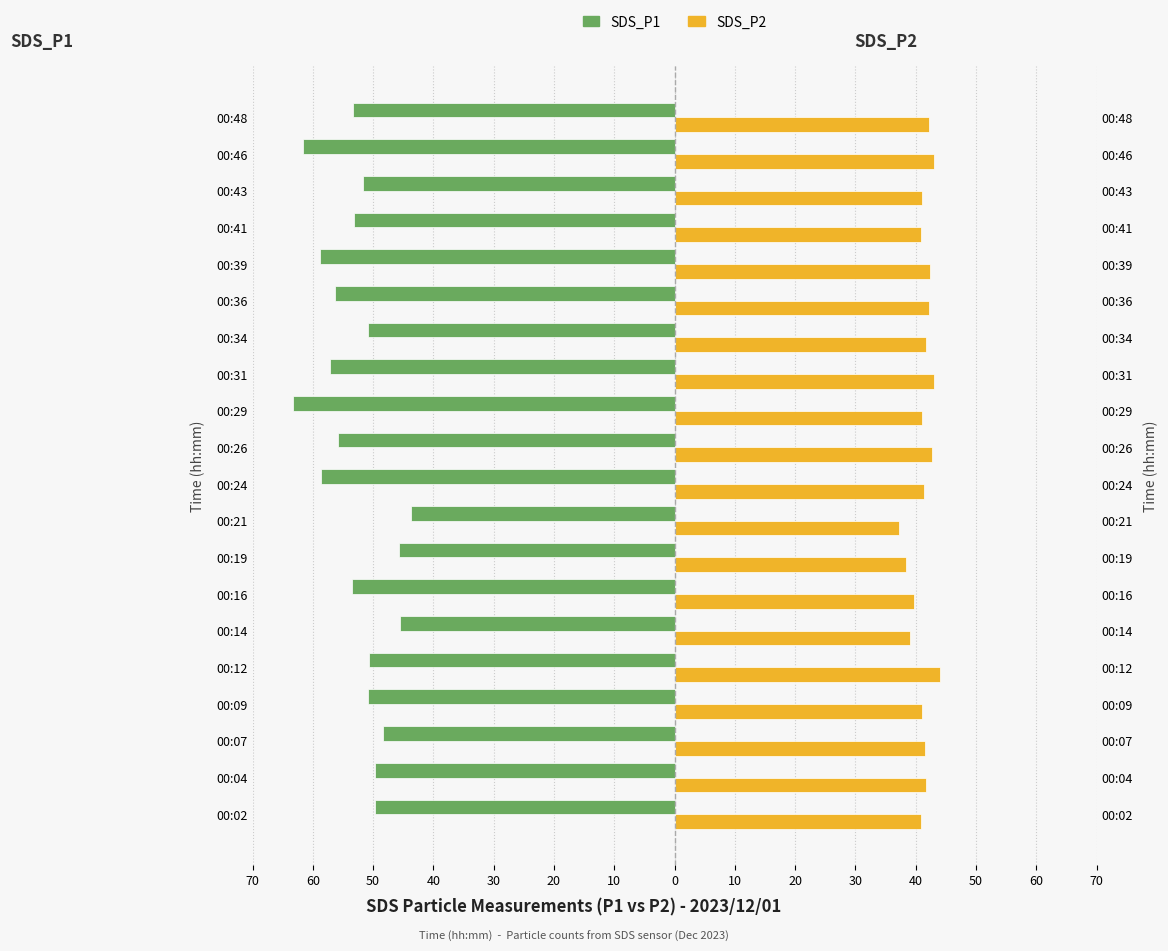

What value does the SDS_P1 series have at 00:14?

-45.6